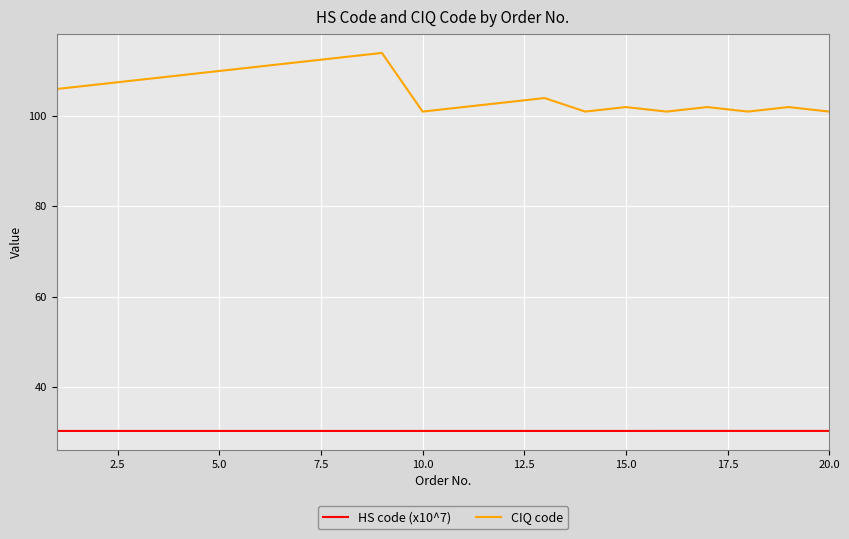

Reading left to right, extract all data points from this chart.

HS code (x10^7): 30.2	30.2	30.2	30.2	30.2	30.2	30.2	30.2	30.2	30.2	30.2	30.2	30.2	30.2	30.2	30.2	30.2	30.2	30.2	30.2
CIQ code: 106.0	107.0	108.0	109.0	110.0	111.0	112.0	113.0	114.0	101.0	102.0	103.0	104.0	101.0	102.0	101.0	102.0	101.0	102.0	101.0